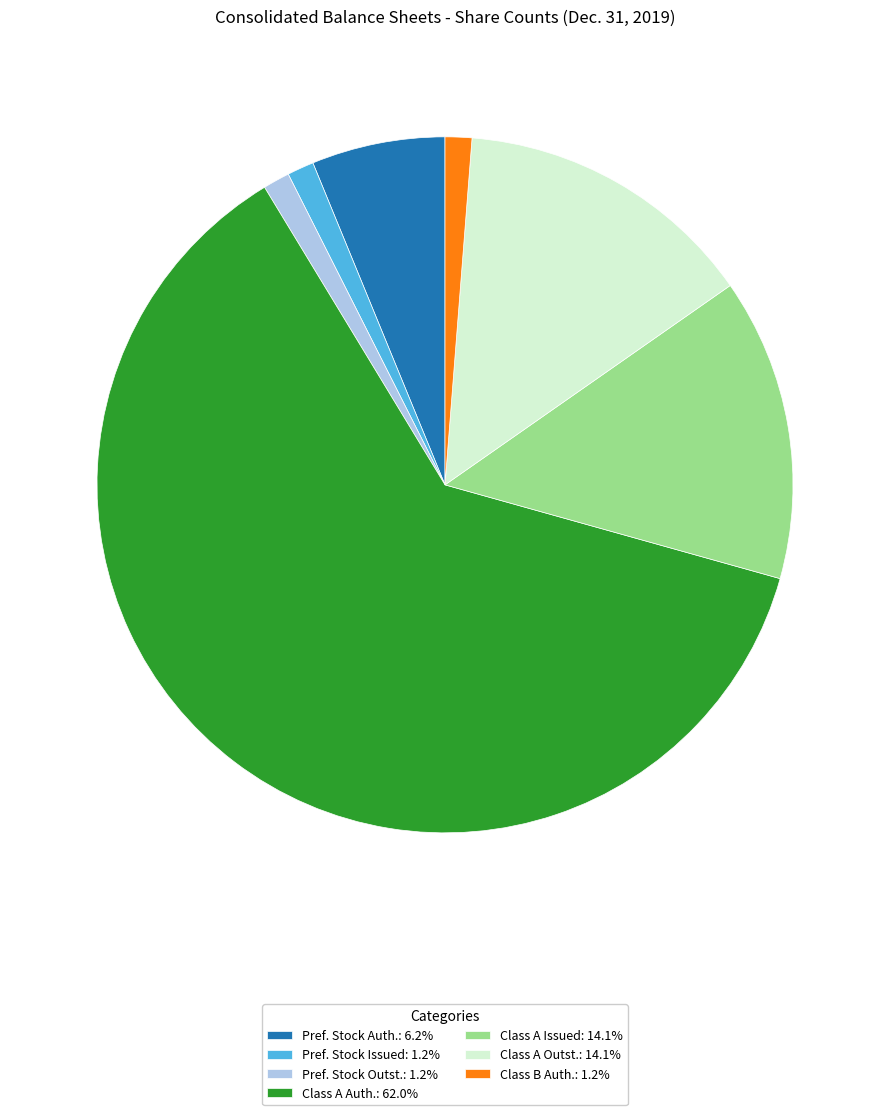

Do Class A Outst.: 14.1% and Pref. Stock Outst.: 1.2% together represent more than half of the pie?

No